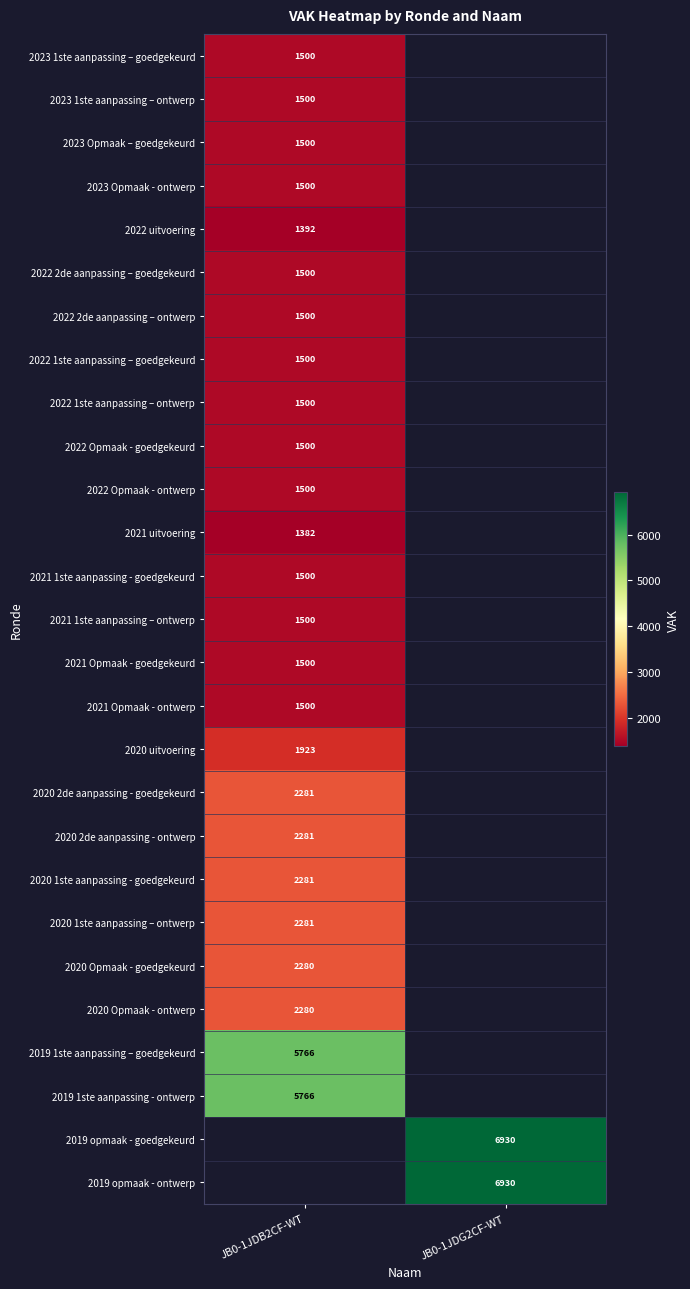

True or false: 2019 1ste aanpassing – goedgekeurd has a value of 2545 at JB0-1JDB2CF-WT.

False